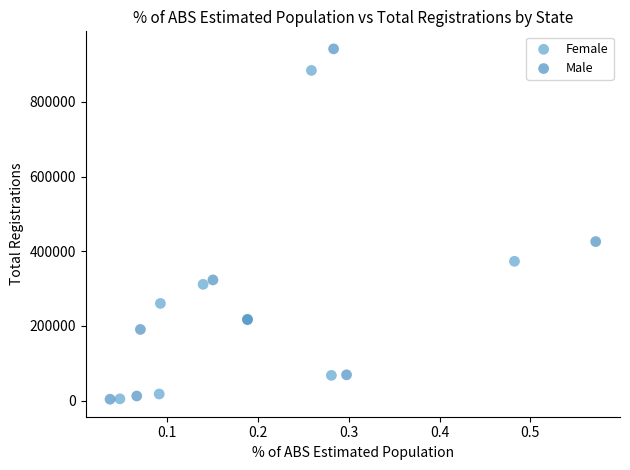

Which series has the largest Y range (max minus min)?

Male